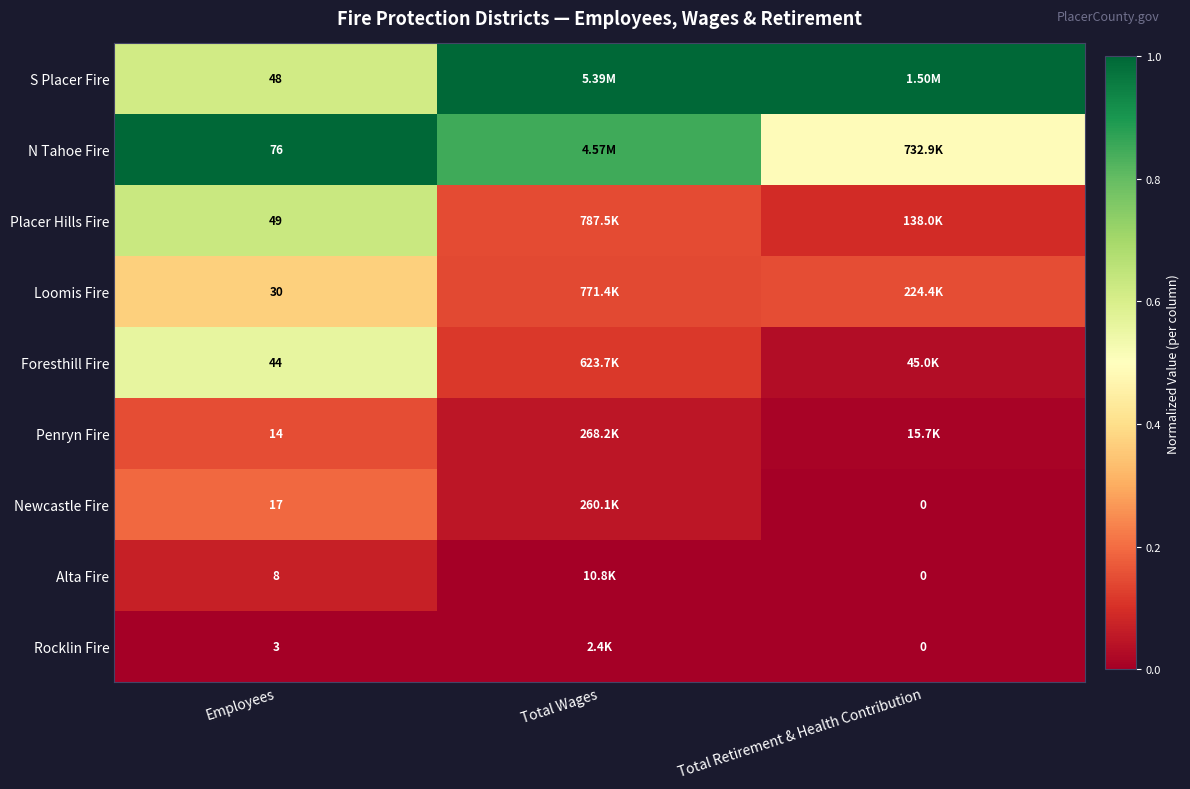

Is the value of Alta Fire at Total Retirement & Health Contribution greater than the value of Newcastle Fire at Employees?

No